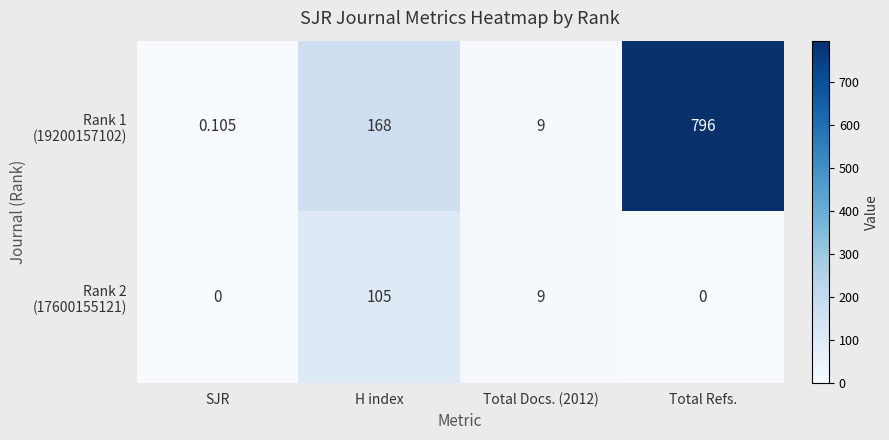

Which label corresponds to the largest value in the chart?

Total Refs.